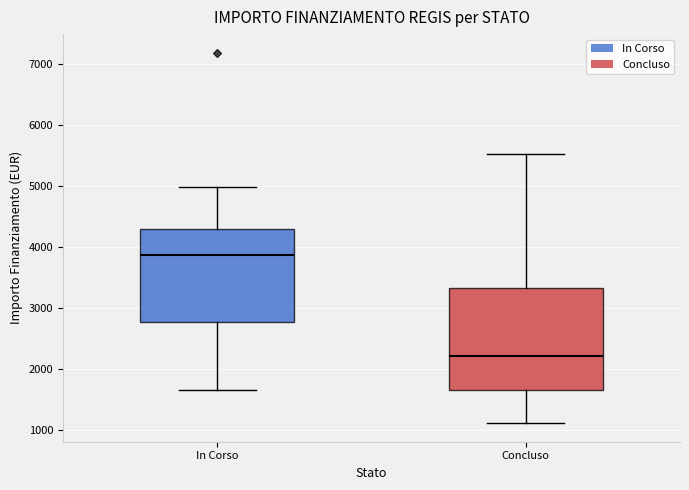

Reading left to right, transcribe this box plot: for each box, give where its median line is, the range the box spans, and where its two whiskers end, as read against the y-axis. The values are not printed on the chart, so give them approximately, as read against the axis.

In Corso: median 3900, box 2800 to 4300, whiskers 1700 to 5000
Concluso: median 2200, box 1700 to 3300, whiskers 1100 to 5500